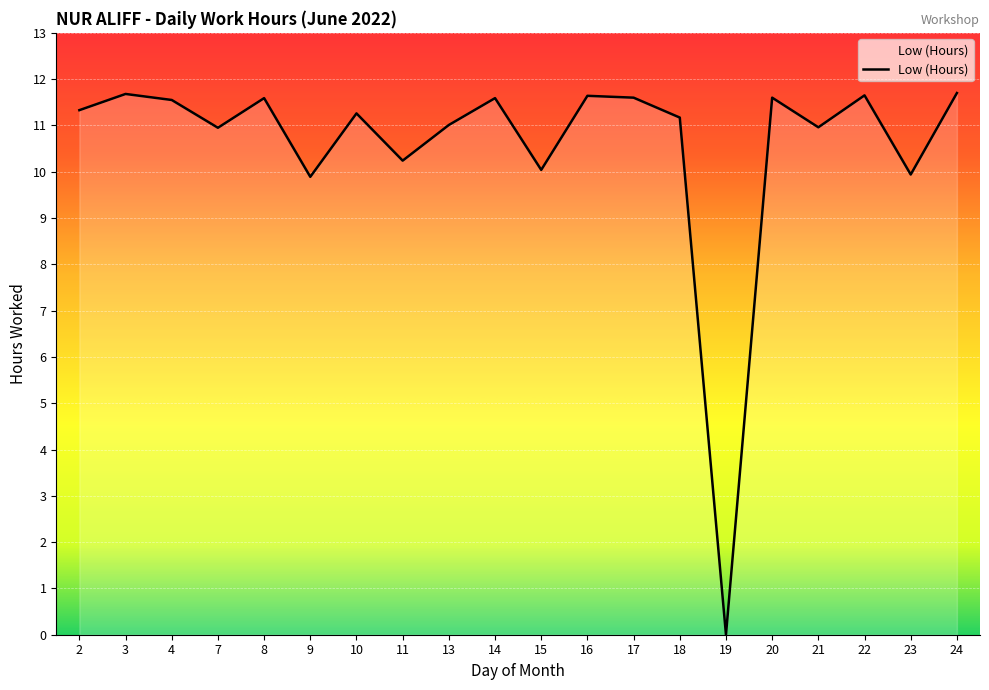

Does the chart display data point markers on the line(s)?

No